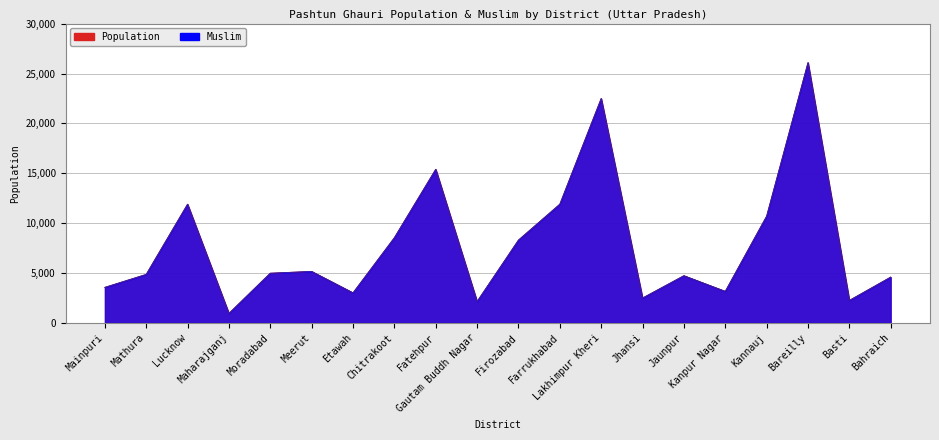

List the series in order of their peak value, highest first.

Population, Muslim